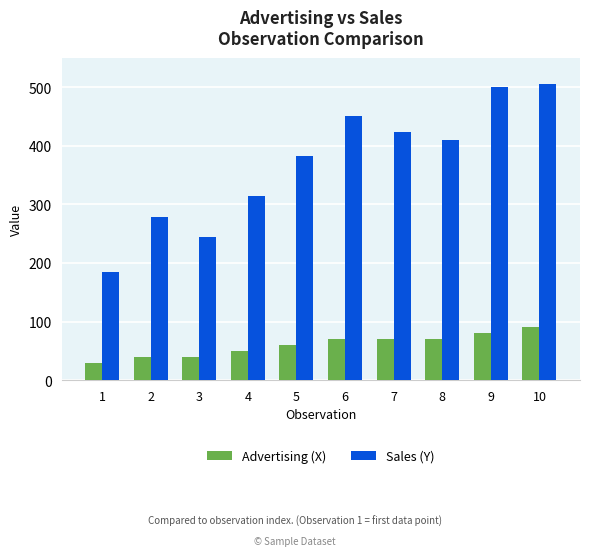

Where is Sales (Y) nearest to the value 344?

4